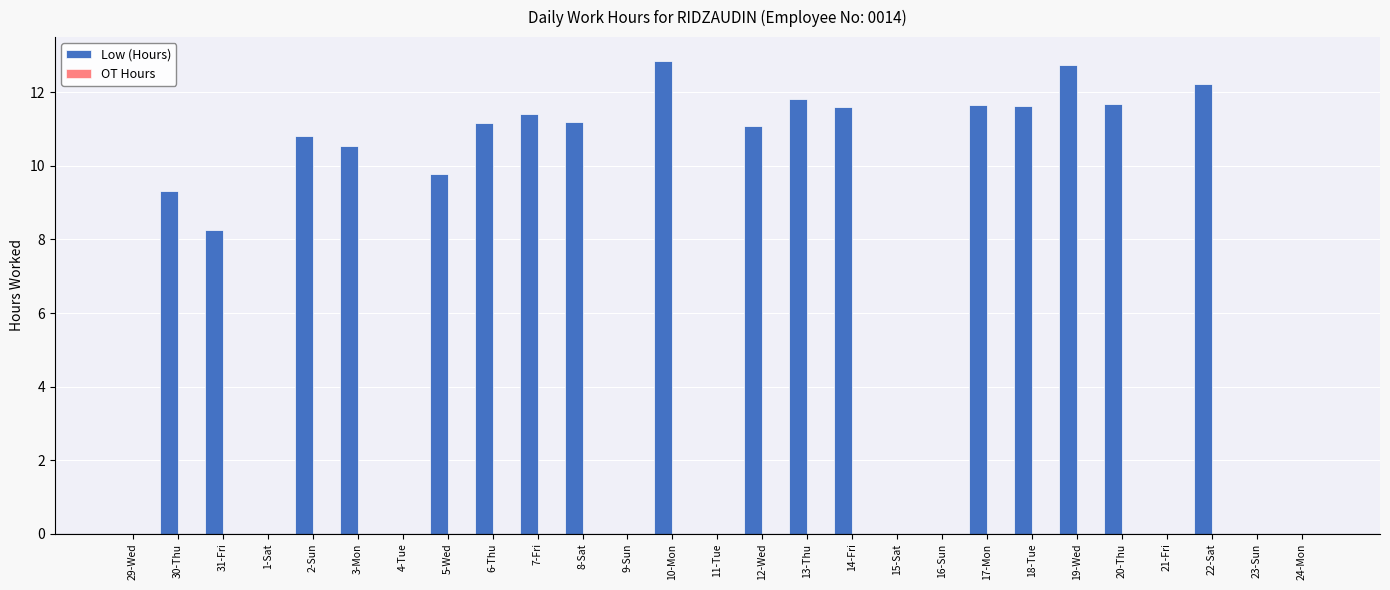

Which label corresponds to the largest value in the chart?

10-Mon